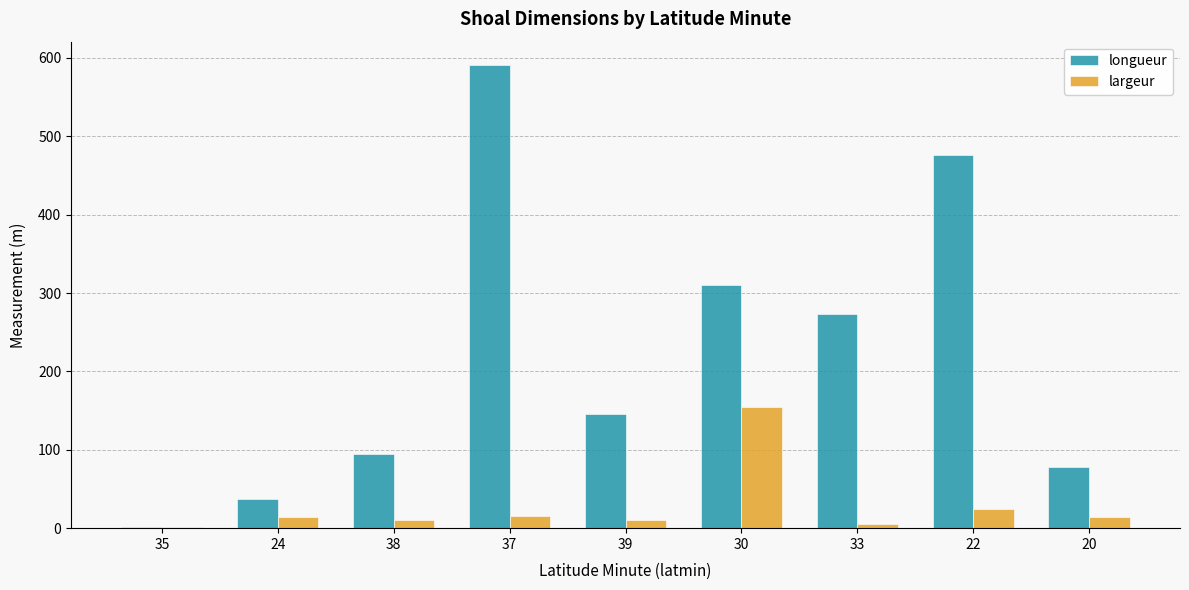

What are all the series names shown in the legend?

longueur, largeur